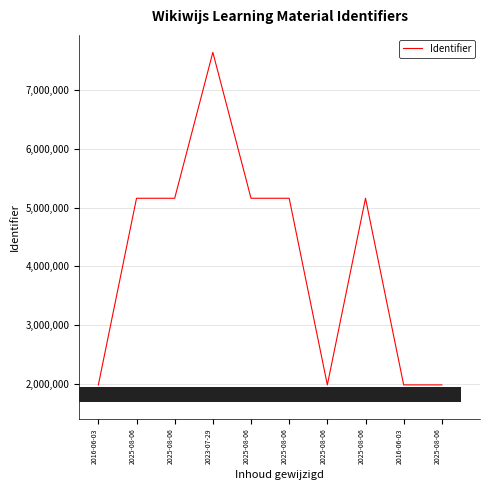

Between 2025-08-06 and 2016-06-03, which is larger?

2025-08-06